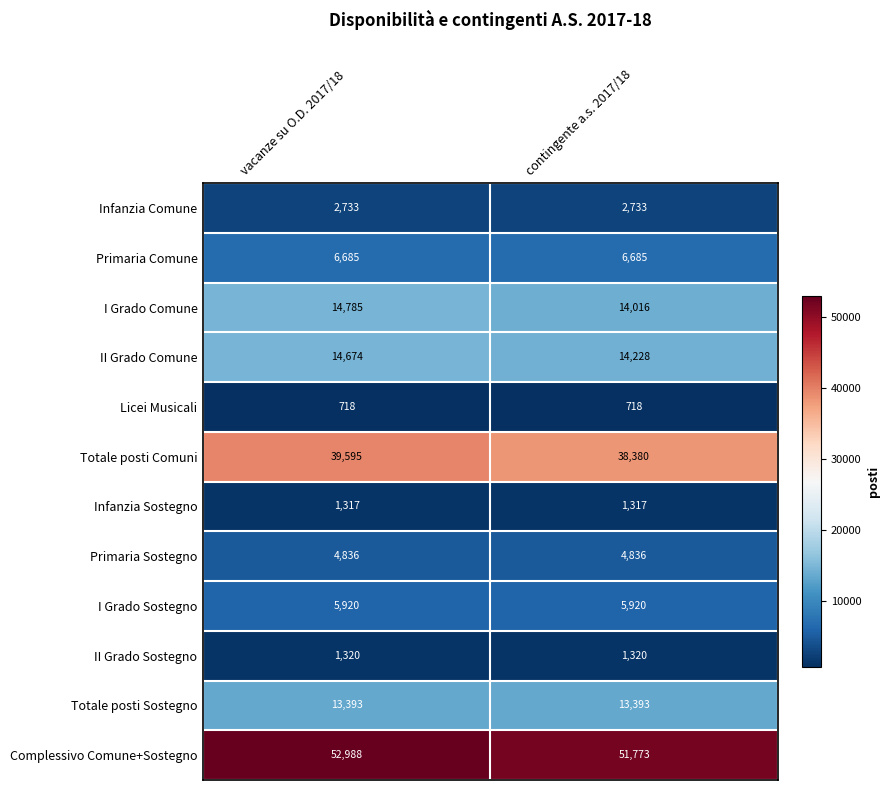

What is the minimum value shown in the chart?

718